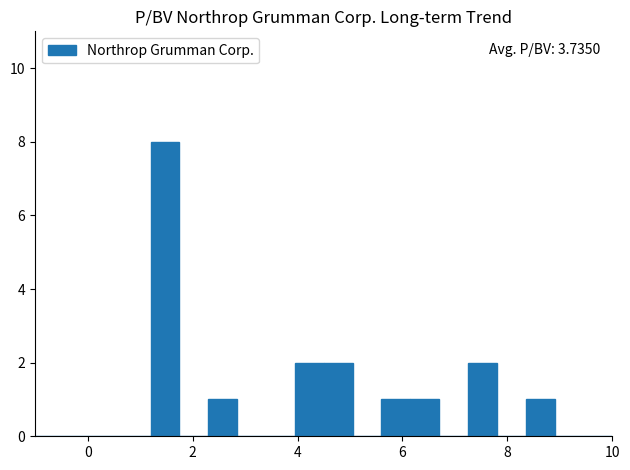

Read against the x-axis, roughly where is the centre of the tallest bar?

1.4